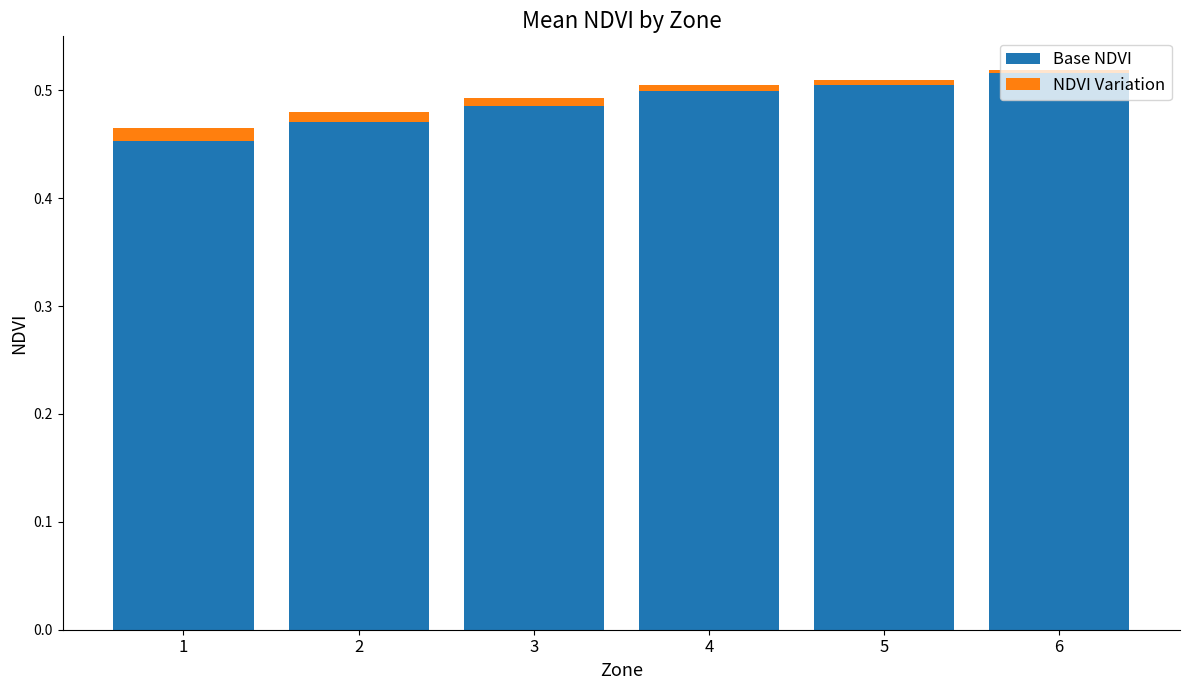

Is it true that Base NDVI equals 0.3 at 2?

False